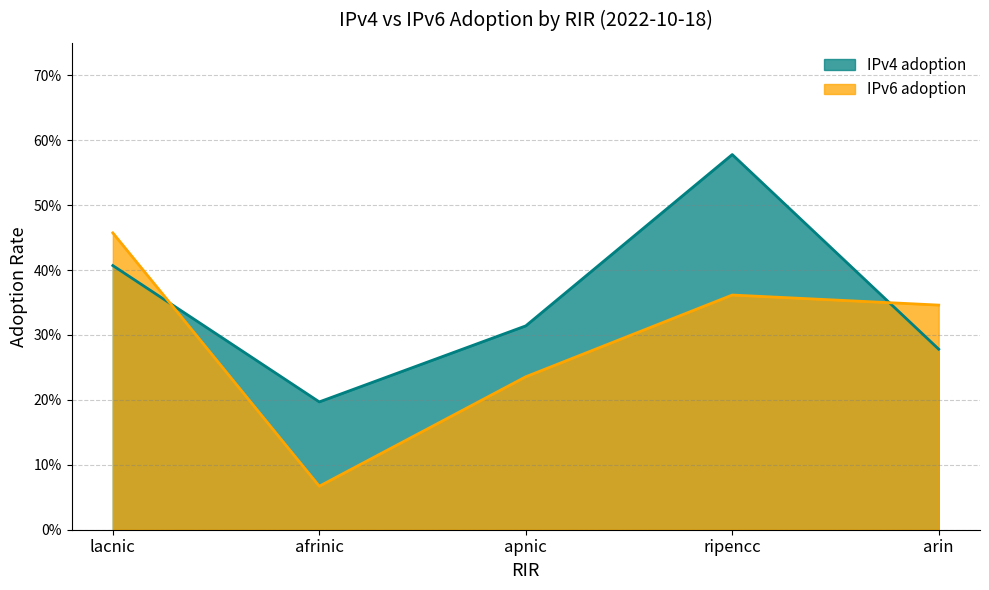

What is the difference between the highest and lowest values at apnic?

0.1